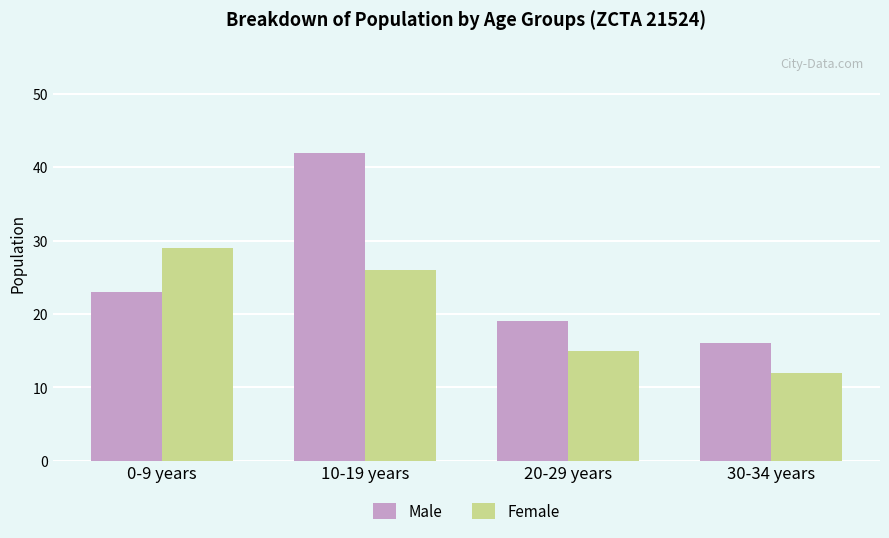

What is the approximate value of Male at 20-29 years?

19